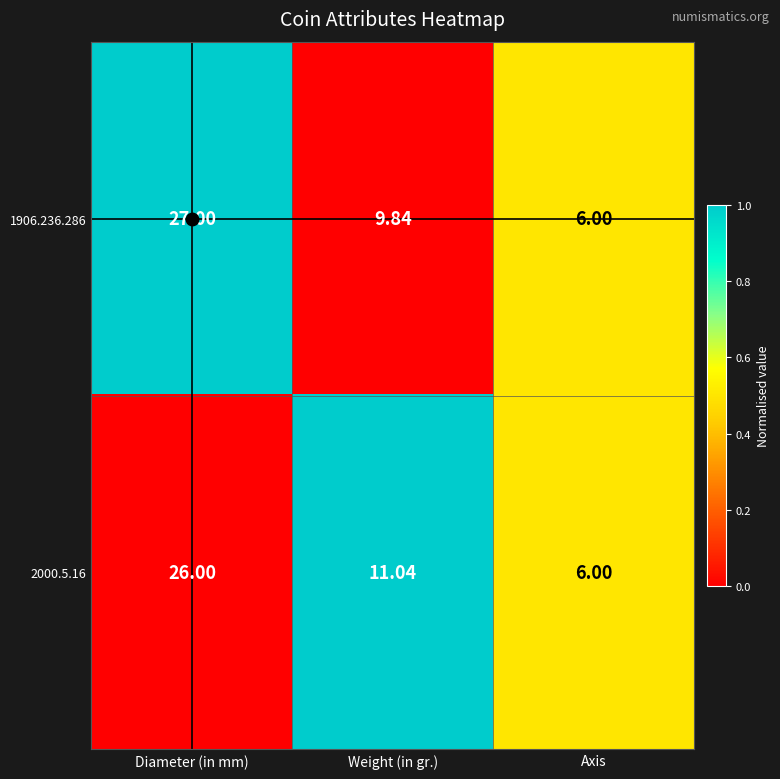

Which category has the highest value in the 1906.236.286 series?

Diameter (in mm)